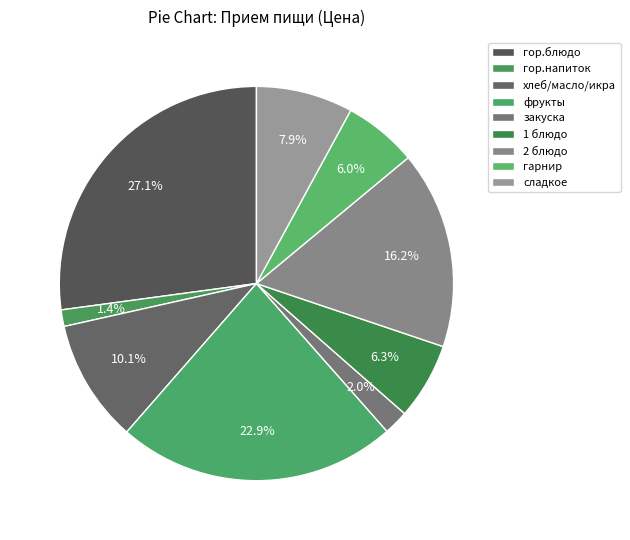

Which slice is the smallest?

гор.напиток